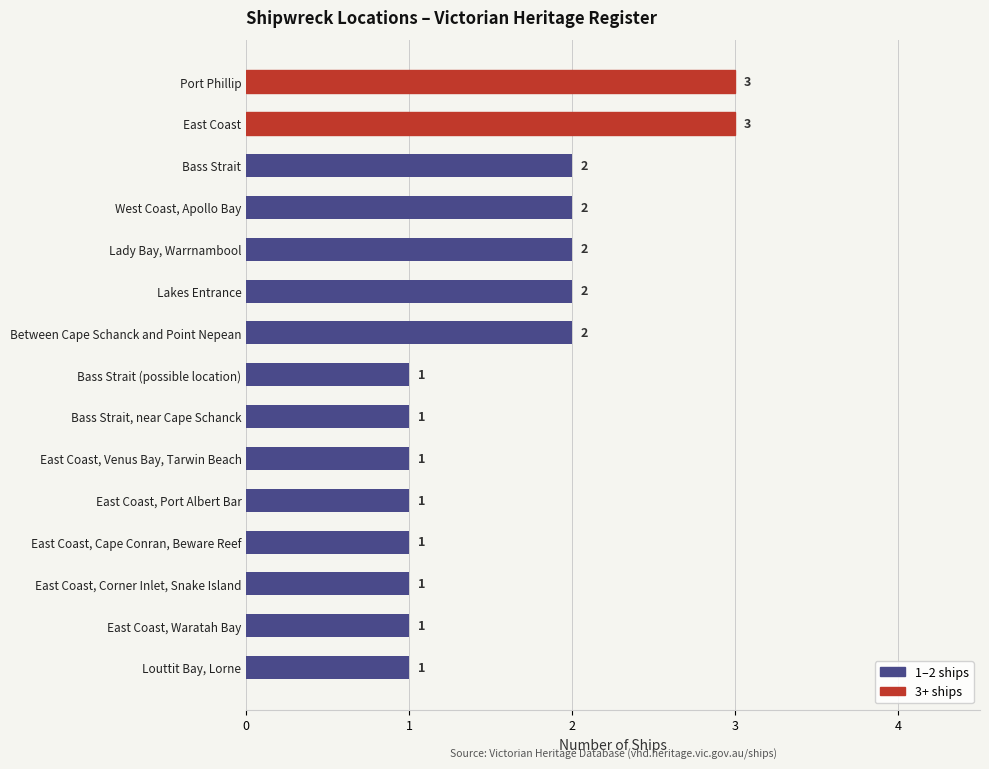

What is the average value?

2